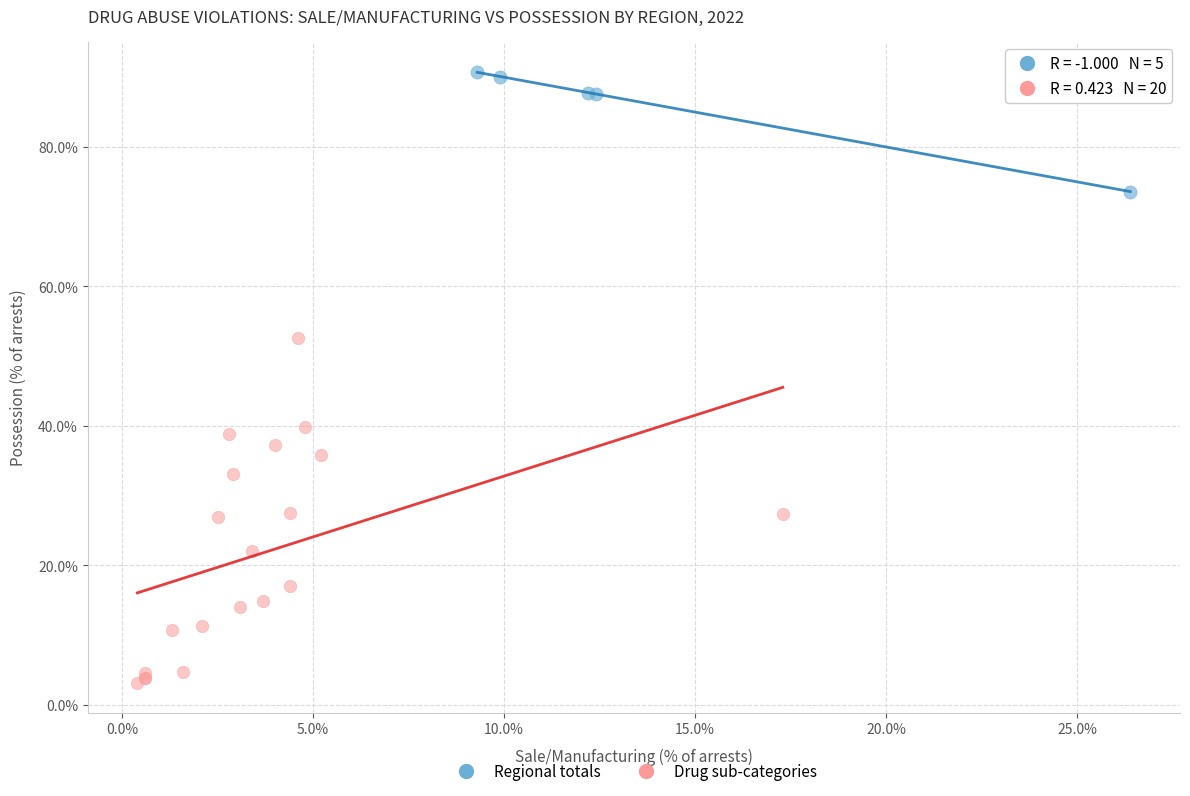

Which series has the widest spread of Y values?

Drug sub-categories